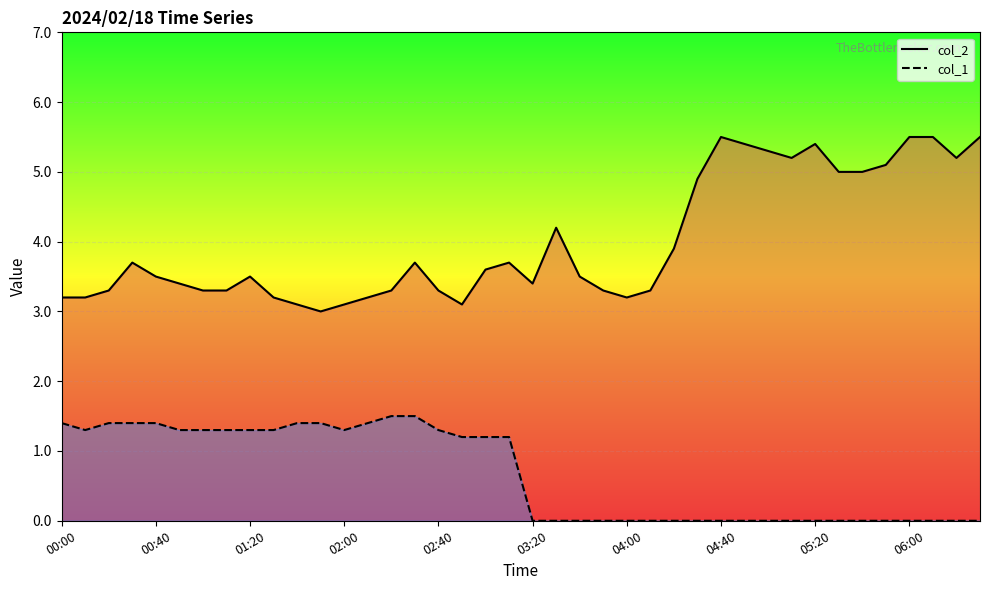

True or false: col_2_line and col_1_line cross at least once.

False